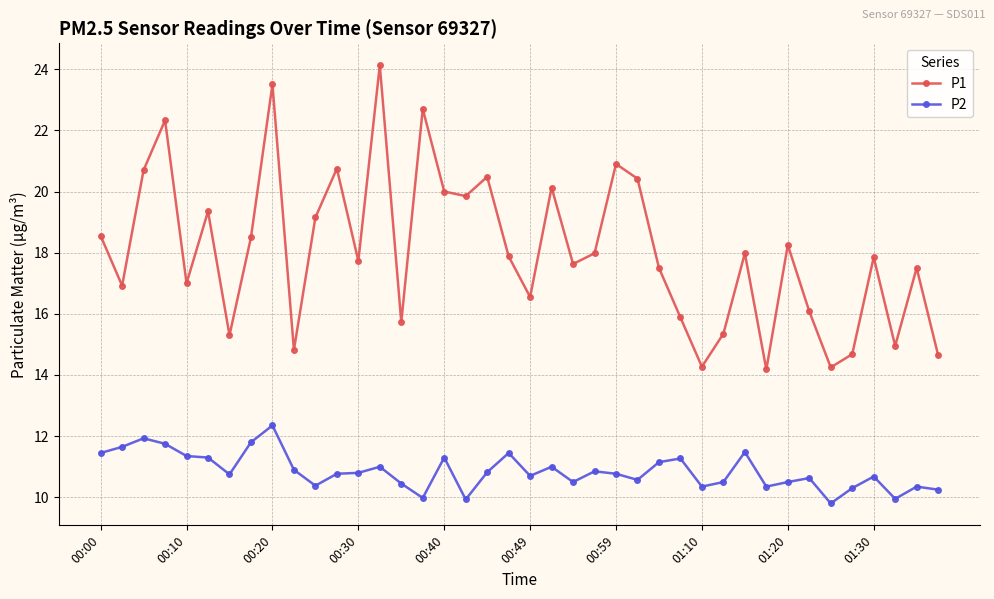

What is the sum of all P2 values?

434.1